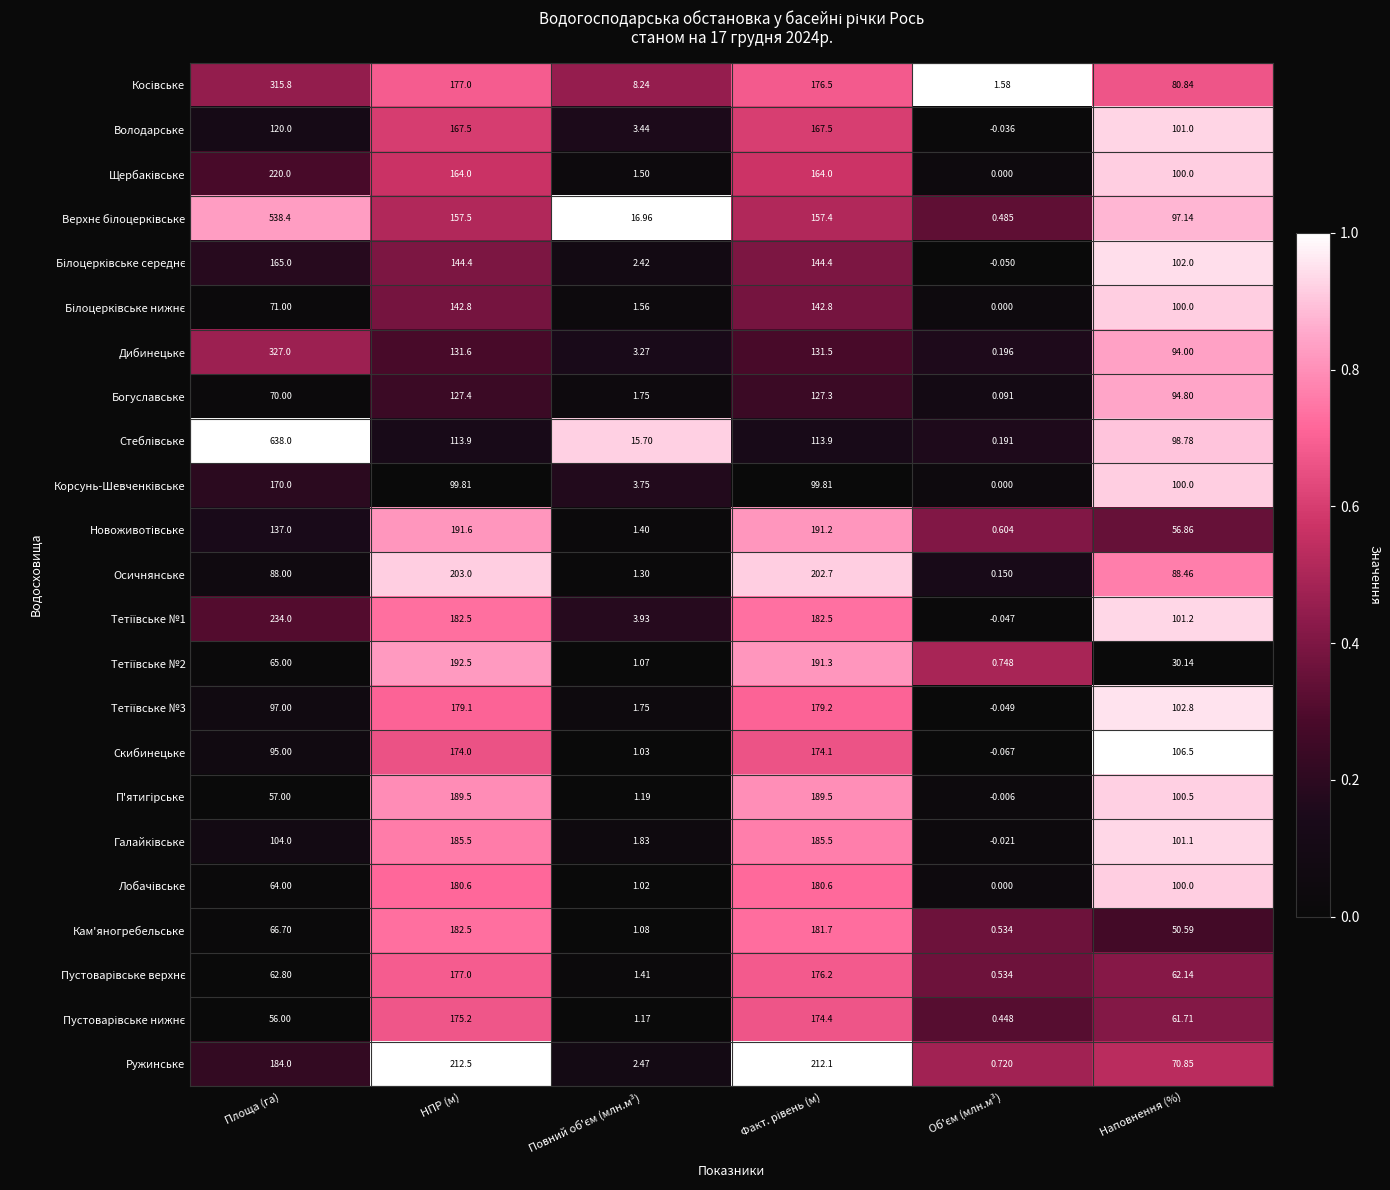

At which category is the sum across all series the highest?

Площа (га)